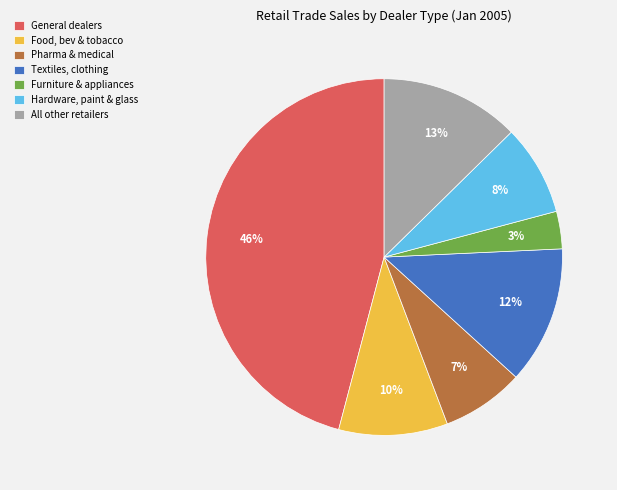

To the nearest percent, what percentage of the pie is General dealers?

46%